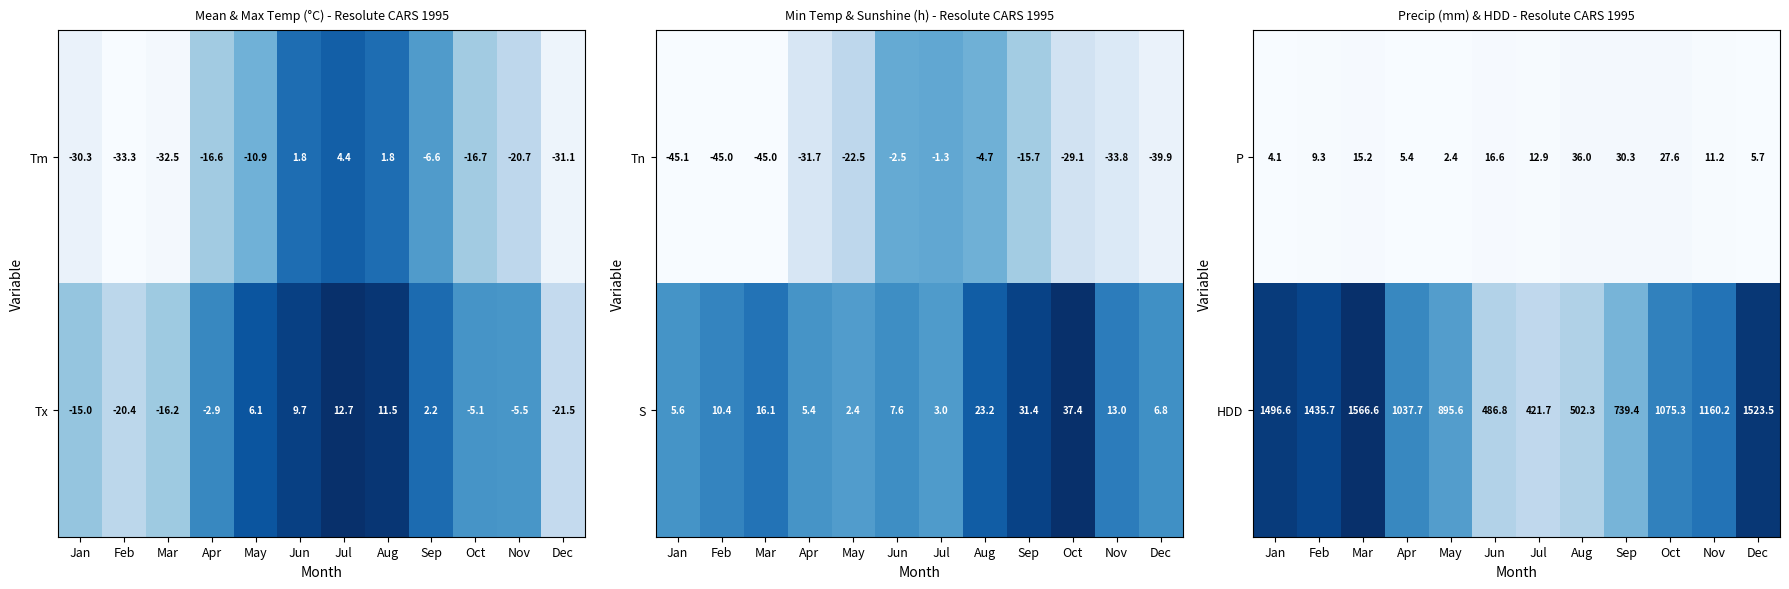

Rank the categories by P value from highest to lowest.

Aug, Sep, Oct, Jun, Mar, Jul, Nov, Feb, Dec, Apr, Jan, May